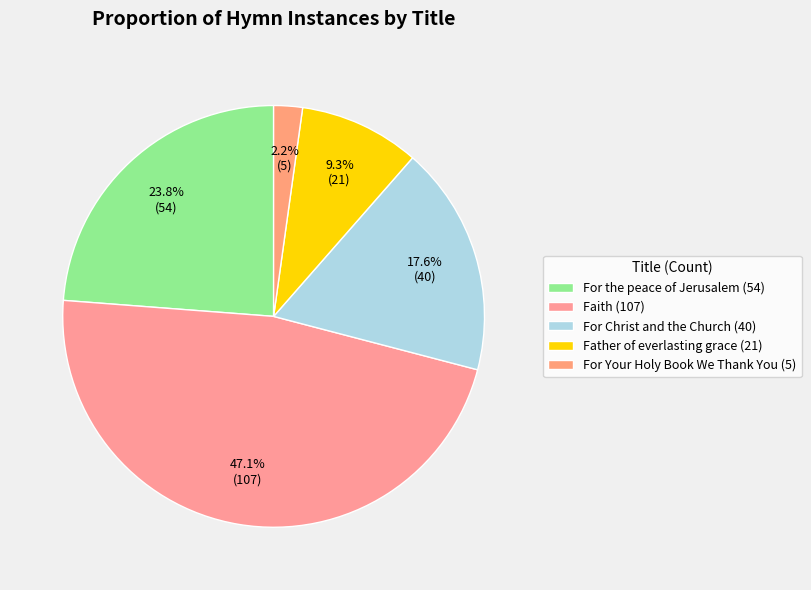

Count the number of slices in the pie.

5